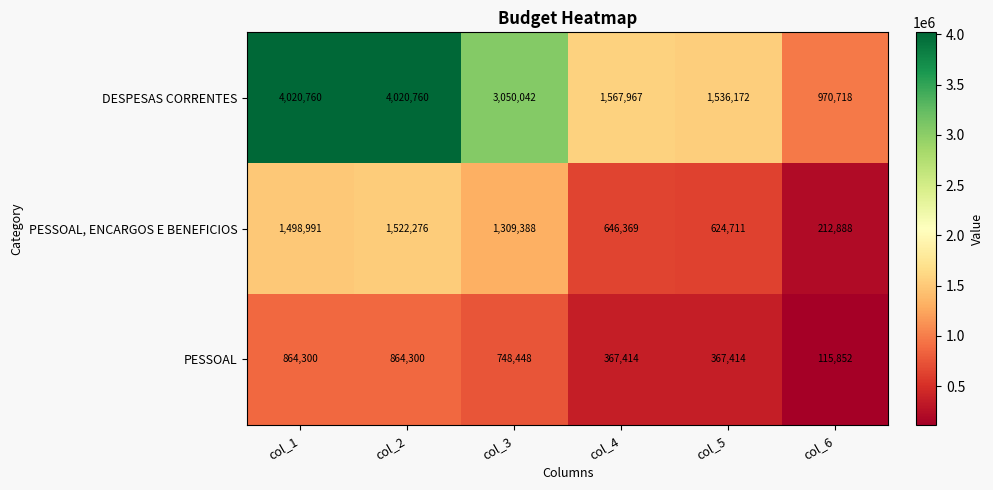

Which series has the largest total across all categories?

DESPESAS CORRENTES